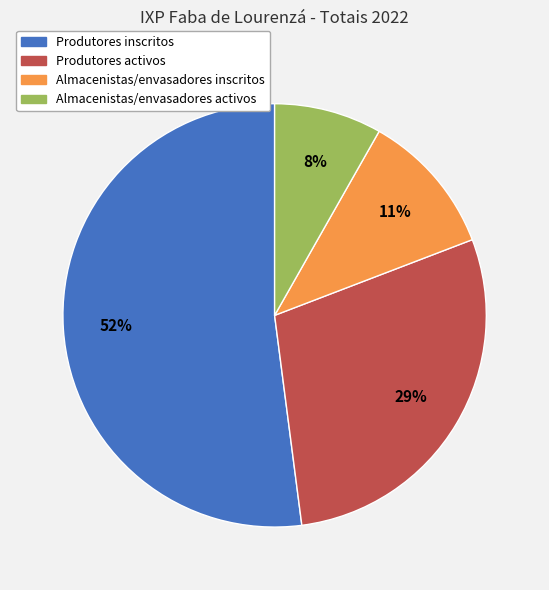

Rank the categories by value from lowest to highest.

Almacenistas/envasadores activos, Almacenistas/envasadores inscritos, Produtores activos, Produtores inscritos